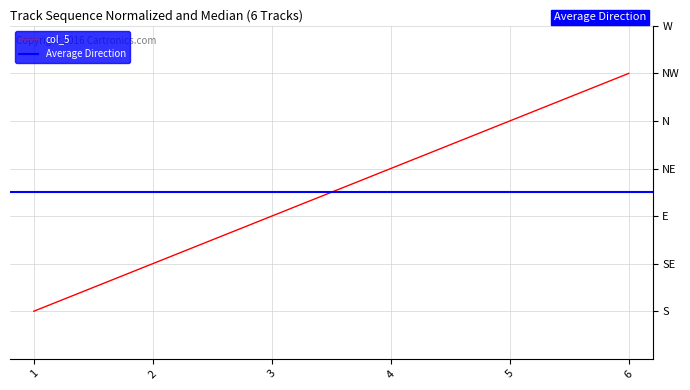

At which category does the chart reach its minimum across all series?

1